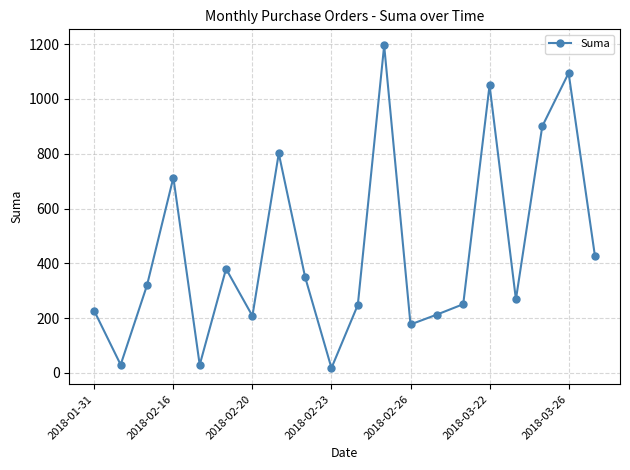

What is the value of the 12th point from the left?

1195.0